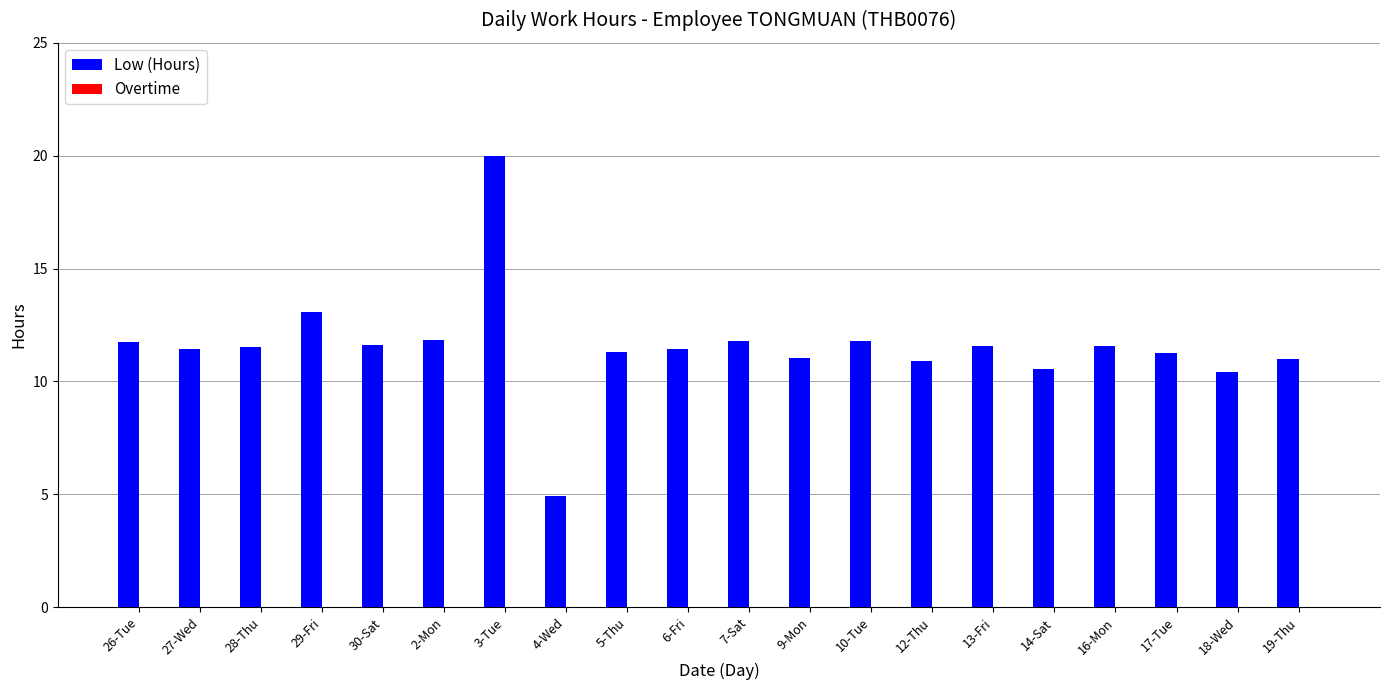

How many distinct data groups are displayed?

1